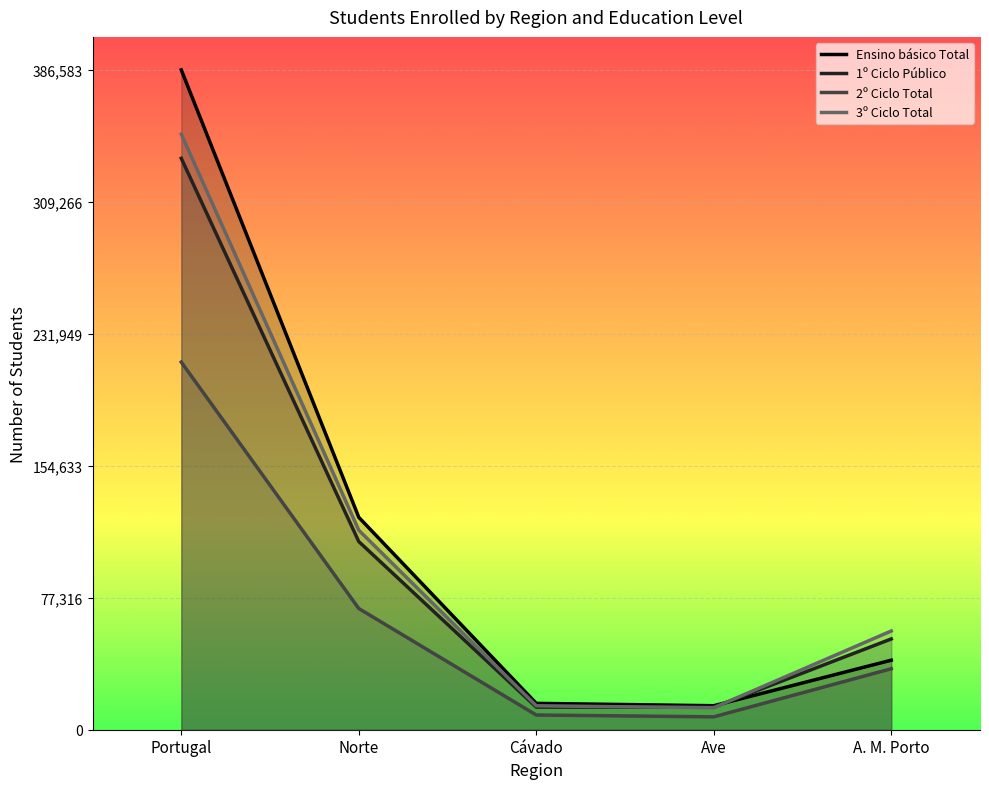

List the series in order of their peak value, lowest first.

2º Ciclo Total, 1º Ciclo Público, 3º Ciclo Total, Ensino básico Total